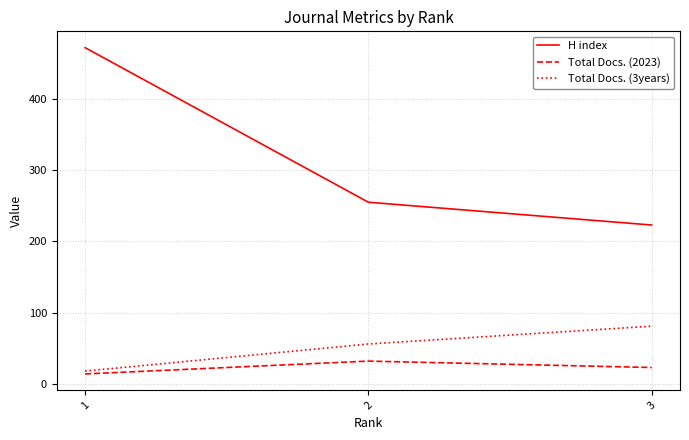

Reading right to left, list all the values displayed in this chart.

H index: 3=223	2=255	1=472
Total Docs. (2023): 3=23	2=32	1=14
Total Docs. (3years): 3=81	2=56	1=18